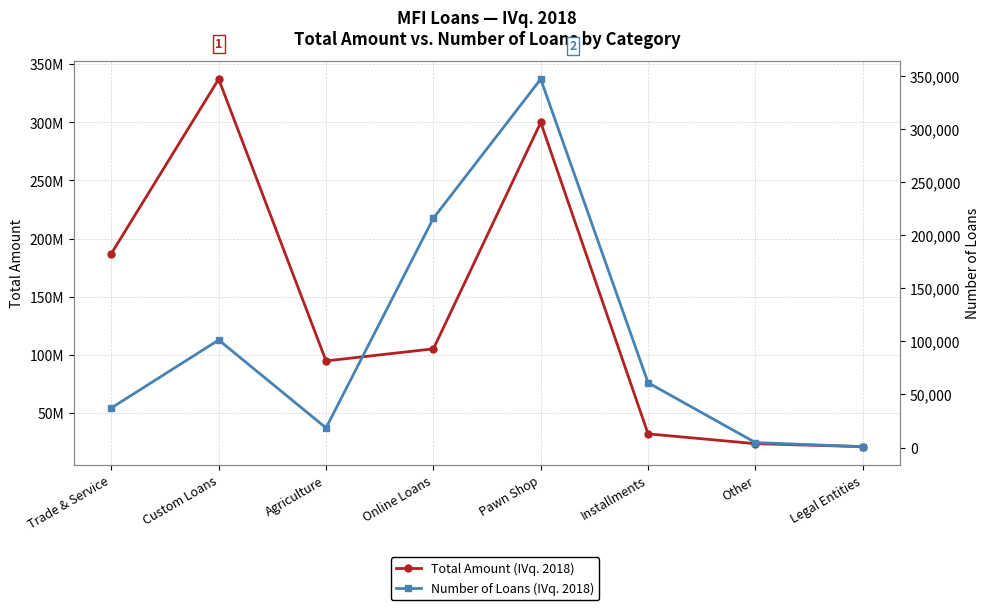

True or false: Number of Loans (IVq. 2018) has more than 2 interior local peaks.

False